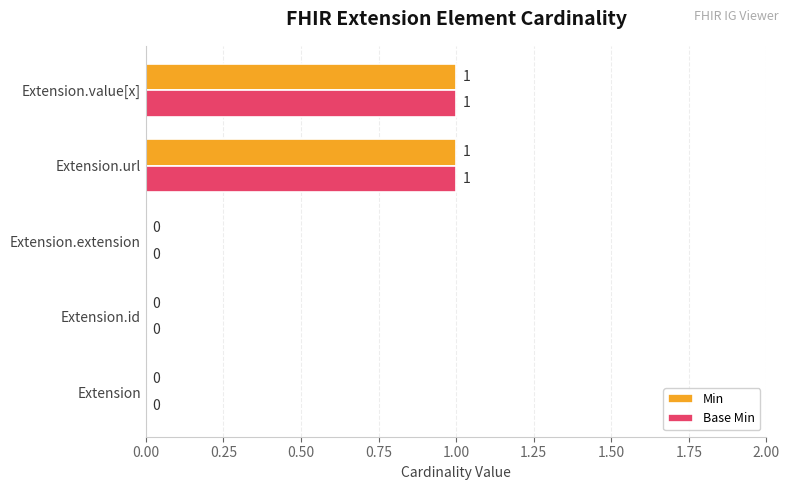

The Min series shows 0 at Extension. True or false?

True